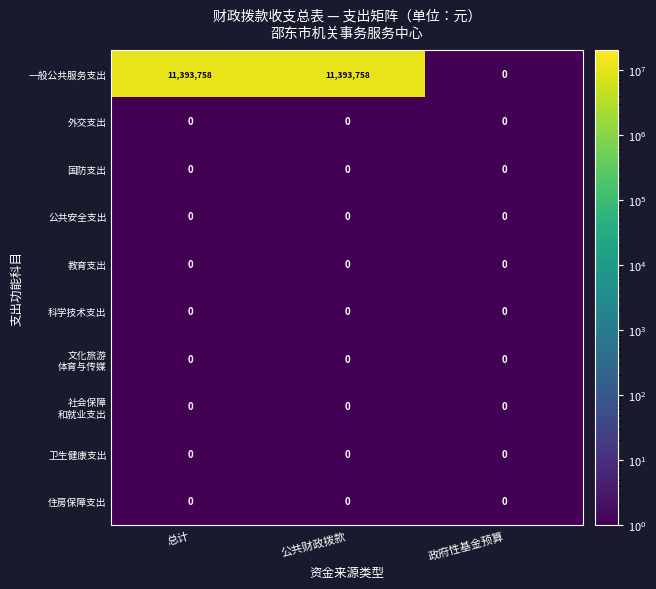

Which series has the largest range (max minus min)?

一般公共服务支出